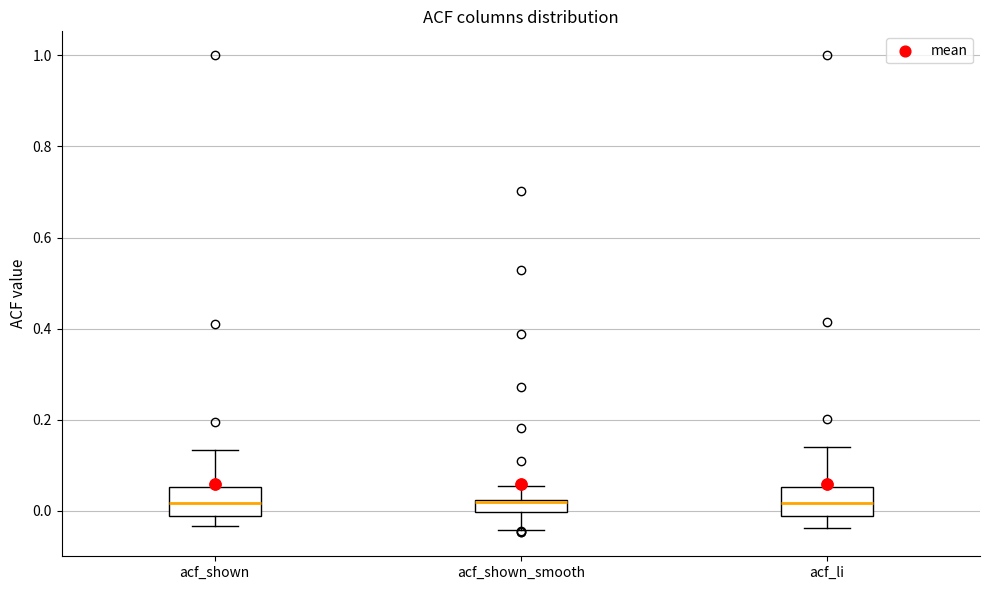

Where does the lower whisker of the box for acf_shown_smooth end on the y-axis? The values are not printed on the chart, so give them approximately, as read against the axis.

-0.04